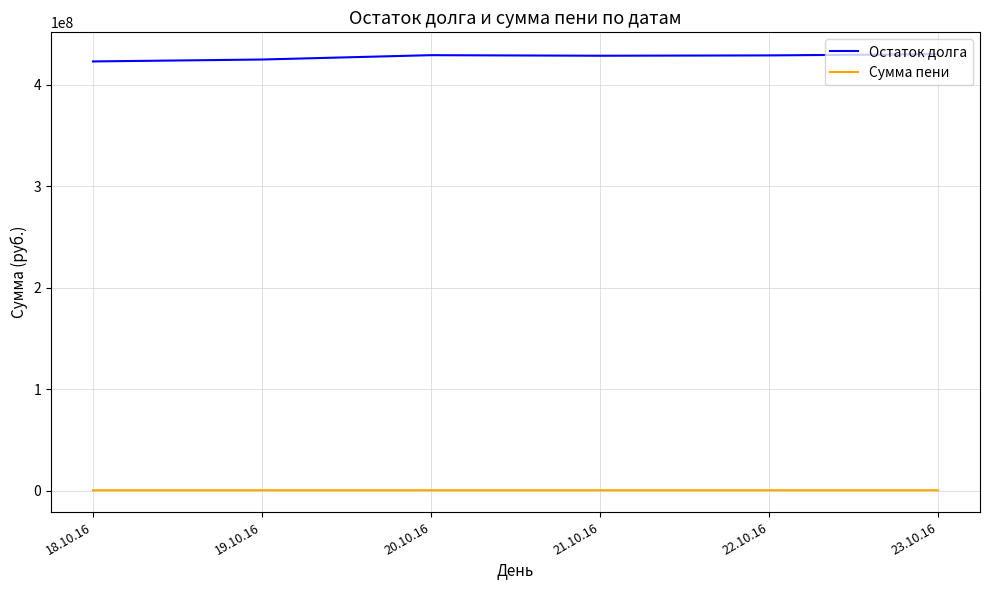

Rank the series by their maximum value, from lowest to highest.

Сумма пени, Остаток долга